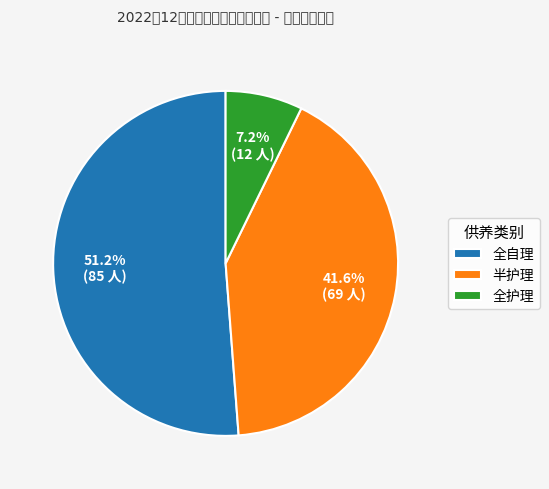

How much of the chart is everything except 全自理?

48.8%